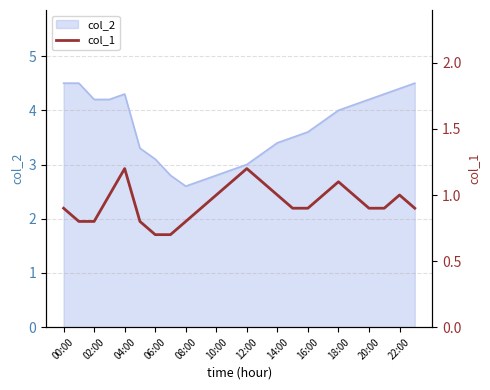

Is it true that col_2 equals 4.4 at 22:00?

True